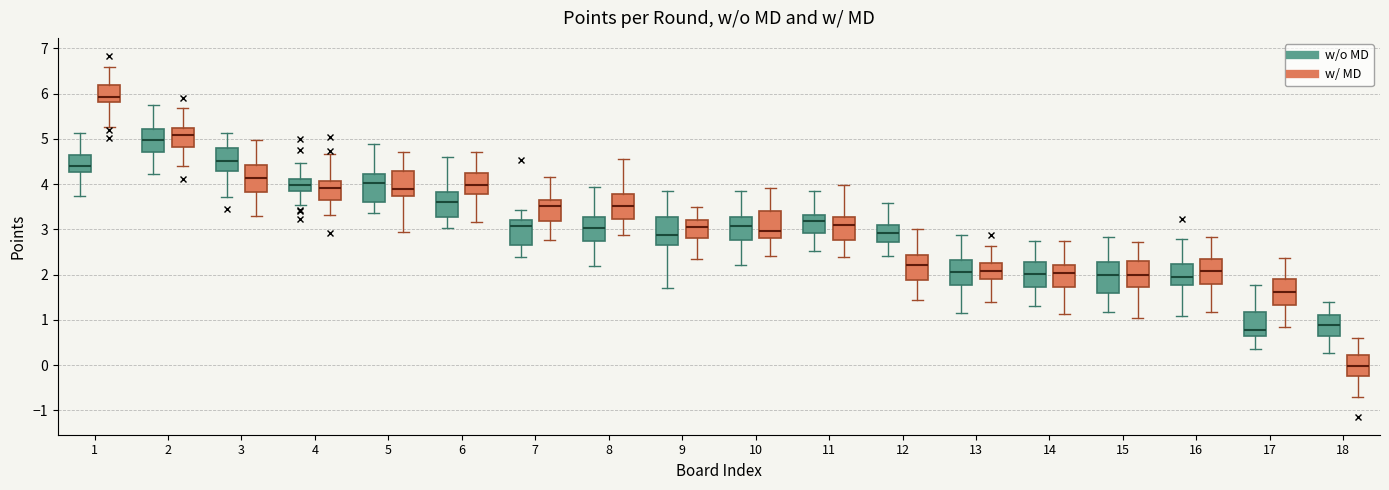

Reading left to right, transcribe this box plot: for each box, give where its median line is, the range the box spans, and where its two whiskers end, as read against the y-axis. The values are not printed on the chart, so give them approximately, as read against the axis.

1 (w/o MD): median 4.4, box 4.3 to 4.6, whiskers 3.7 to 5.1
1 (w/ MD): median 5.9, box 5.8 to 6.2, whiskers 5.3 to 6.6
2 (w/o MD): median 5.0, box 4.7 to 5.2, whiskers 4.2 to 5.7
2 (w/ MD): median 5.1, box 4.8 to 5.2, whiskers 4.4 to 5.7
3 (w/o MD): median 4.5, box 4.3 to 4.8, whiskers 3.7 to 5.1
3 (w/ MD): median 4.1, box 3.8 to 4.4, whiskers 3.3 to 5.0
4 (w/o MD): median 4.0, box 3.8 to 4.1, whiskers 3.5 to 4.5
4 (w/ MD): median 3.9, box 3.7 to 4.1, whiskers 3.3 to 4.7
5 (w/o MD): median 4.0, box 3.6 to 4.2, whiskers 3.4 to 4.9
5 (w/ MD): median 3.9, box 3.7 to 4.3, whiskers 2.9 to 4.7
6 (w/o MD): median 3.6, box 3.3 to 3.8, whiskers 3.0 to 4.6
6 (w/ MD): median 4.0, box 3.8 to 4.2, whiskers 3.2 to 4.7
7 (w/o MD): median 3.1, box 2.7 to 3.2, whiskers 2.4 to 3.4
7 (w/ MD): median 3.5, box 3.2 to 3.7, whiskers 2.8 to 4.2
8 (w/o MD): median 3.0, box 2.7 to 3.3, whiskers 2.2 to 3.9
8 (w/ MD): median 3.5, box 3.2 to 3.8, whiskers 2.9 to 4.6
9 (w/o MD): median 2.9, box 2.6 to 3.3, whiskers 1.7 to 3.8
9 (w/ MD): median 3.1, box 2.8 to 3.2, whiskers 2.3 to 3.5
10 (w/o MD): median 3.1, box 2.8 to 3.3, whiskers 2.2 to 3.9
10 (w/ MD): median 3.0, box 2.8 to 3.4, whiskers 2.4 to 3.9
11 (w/o MD): median 3.2, box 2.9 to 3.3, whiskers 2.5 to 3.8
11 (w/ MD): median 3.1, box 2.8 to 3.3, whiskers 2.4 to 4.0
12 (w/o MD): median 2.9, box 2.7 to 3.1, whiskers 2.4 to 3.6
12 (w/ MD): median 2.2, box 1.9 to 2.4, whiskers 1.4 to 3.0
13 (w/o MD): median 2.1, box 1.8 to 2.3, whiskers 1.2 to 2.9
13 (w/ MD): median 2.1, box 1.9 to 2.3, whiskers 1.4 to 2.6
14 (w/o MD): median 2.0, box 1.7 to 2.3, whiskers 1.3 to 2.7
14 (w/ MD): median 2.0, box 1.7 to 2.2, whiskers 1.1 to 2.8
15 (w/o MD): median 2.0, box 1.6 to 2.3, whiskers 1.2 to 2.8
15 (w/ MD): median 2.0, box 1.7 to 2.3, whiskers 1.0 to 2.7
16 (w/o MD): median 2.0, box 1.8 to 2.2, whiskers 1.1 to 2.8
16 (w/ MD): median 2.1, box 1.8 to 2.3, whiskers 1.2 to 2.8
17 (w/o MD): median 0.8, box 0.7 to 1.2, whiskers 0.4 to 1.8
17 (w/ MD): median 1.6, box 1.3 to 1.9, whiskers 0.8 to 2.4
18 (w/o MD): median 0.9, box 0.6 to 1.1, whiskers 0.3 to 1.4
18 (w/ MD): median 0.0, box -0.2 to 0.2, whiskers -0.7 to 0.6